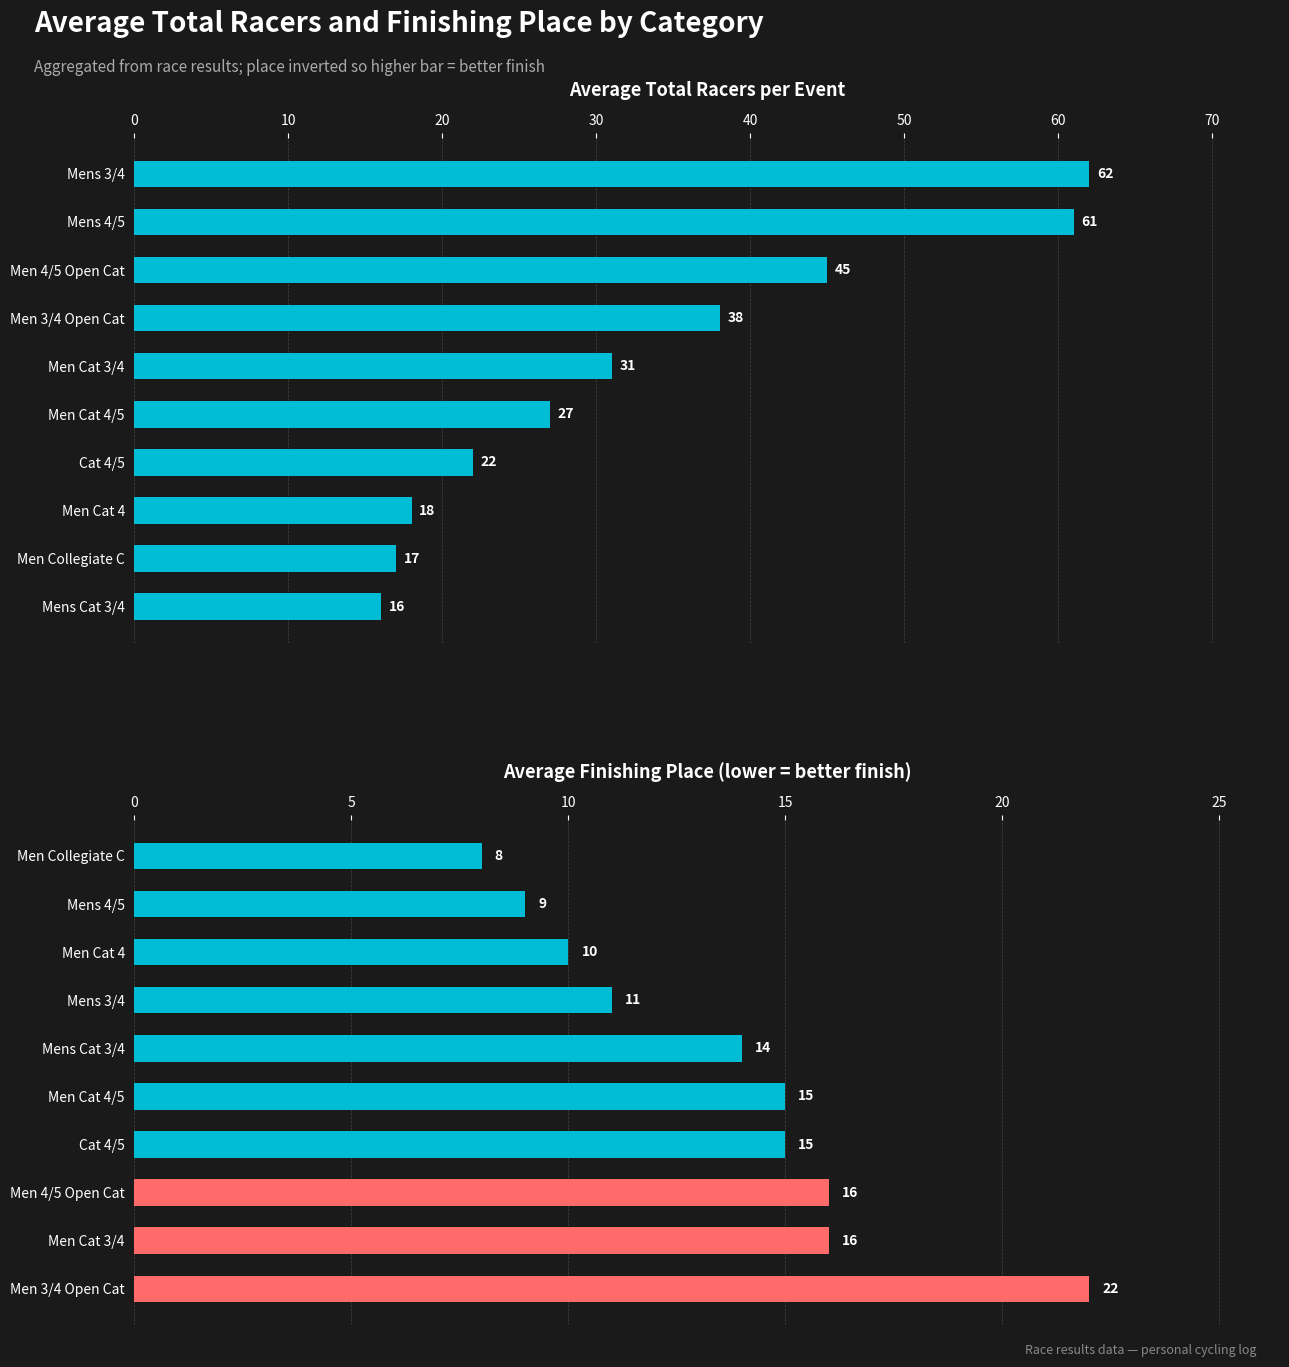

The Avg Place series shows 7 at Men Cat 4. True or false?

False